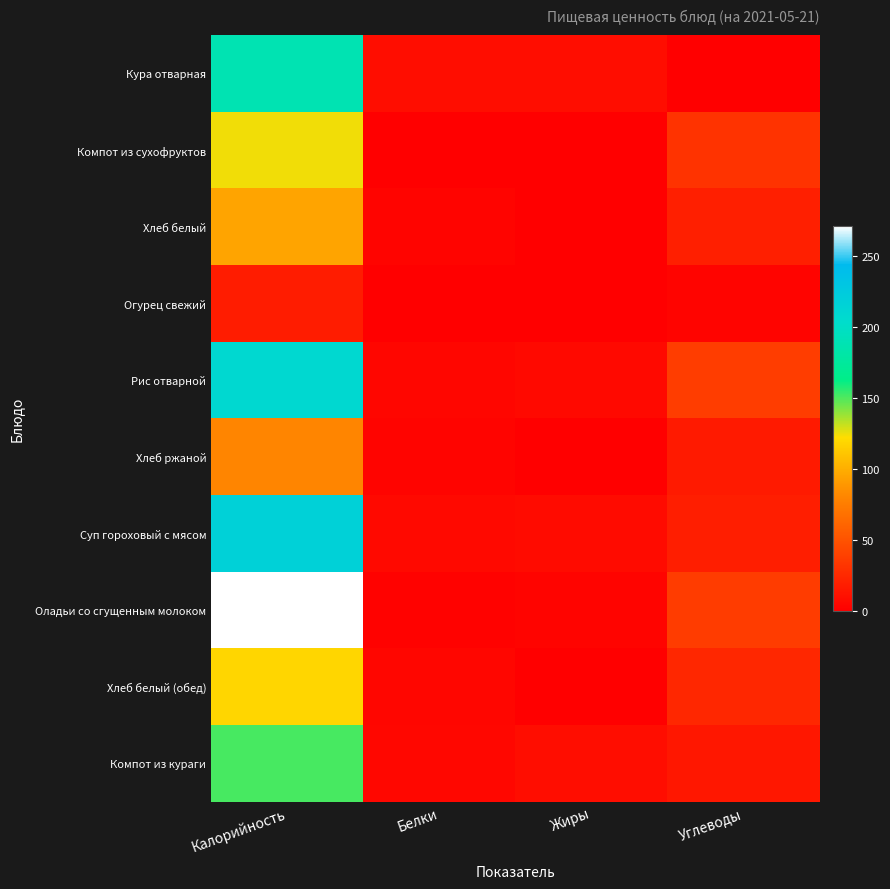

At how many categories does at least one series exceed 227?

1